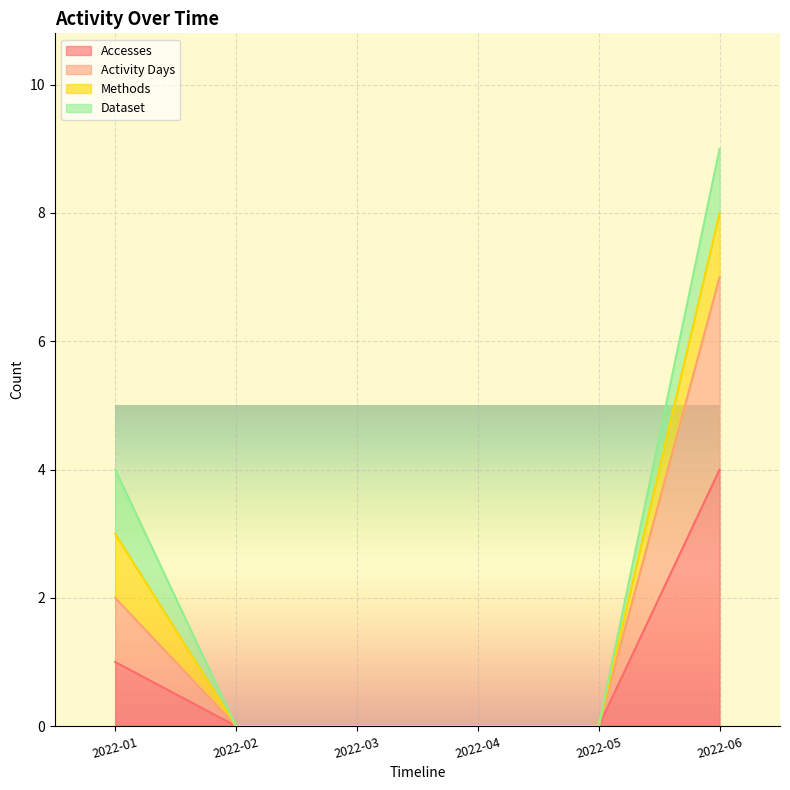

Count the number of categories in the chart.

6